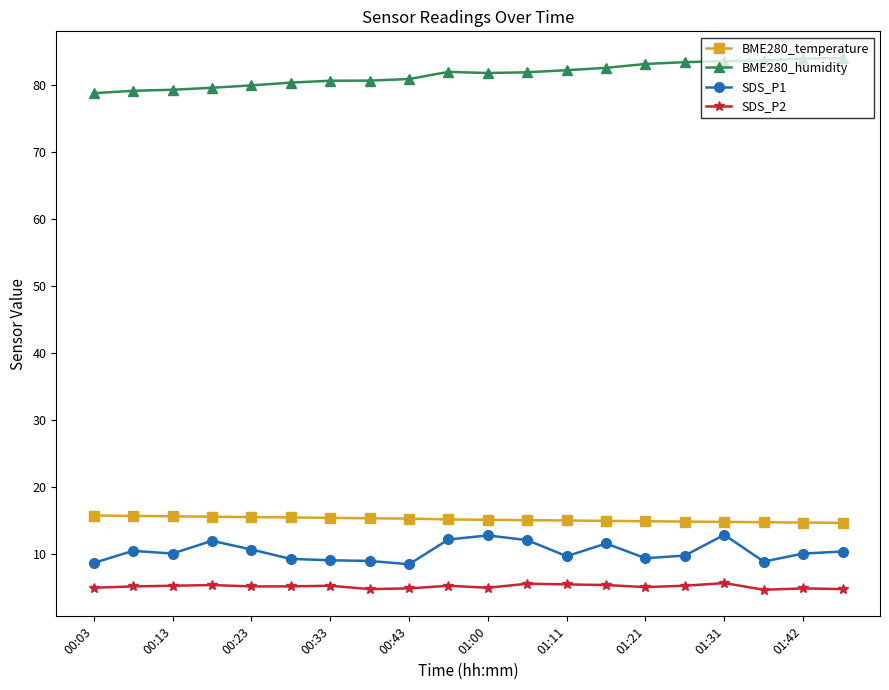

What is the value of the BME280_humidity point at the 12th from the left?

81.9